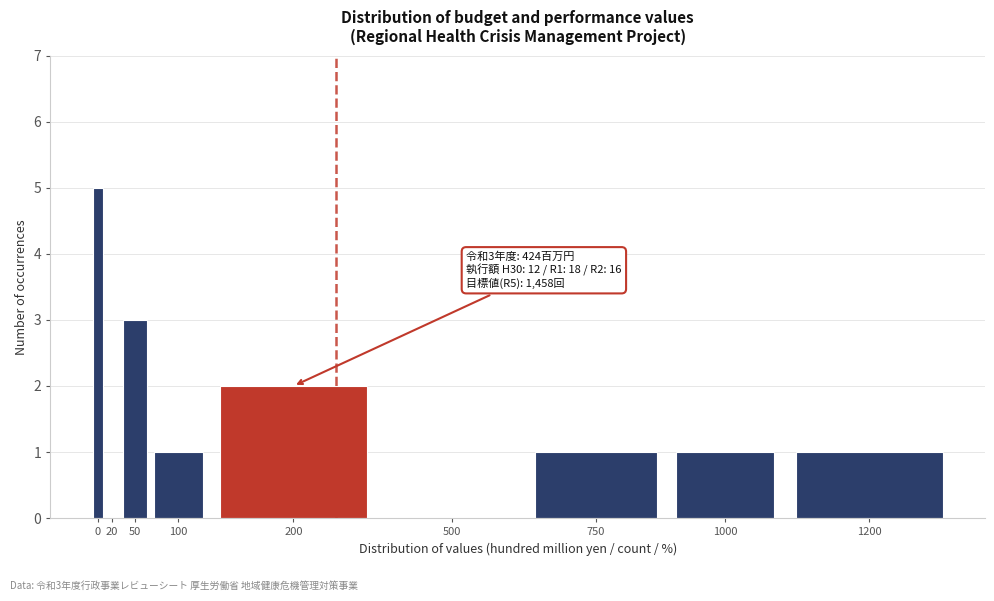

Reading left to right, transcribe all the data shown in this chart.

0=5	20=0	50=3	100=1	200=2	500=0	750=1	1000=1	1200=1